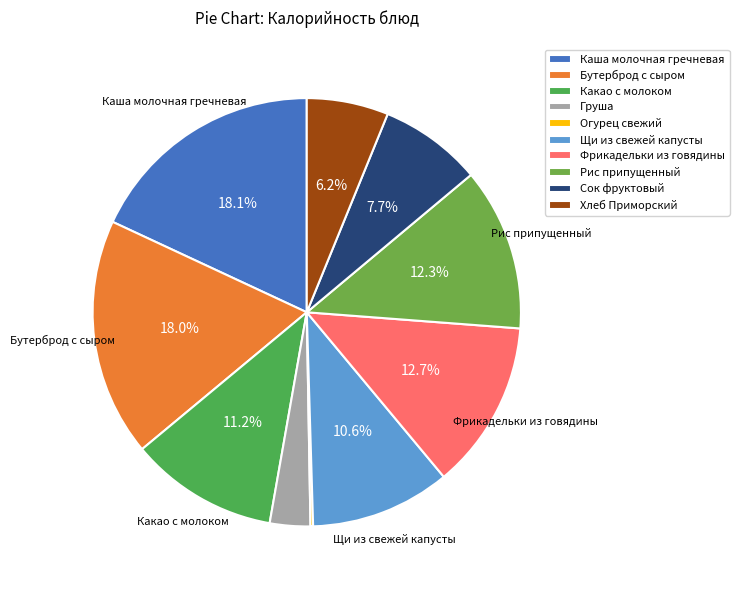

What is the change in value from Какао с молоком to Груша?

-91.0